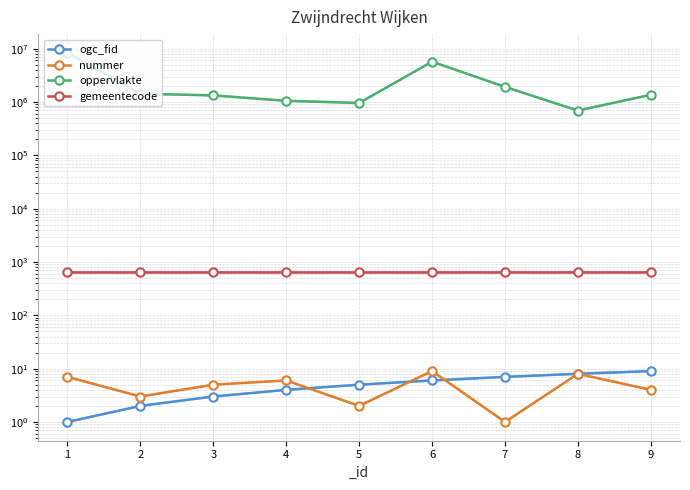

Is the value of oppervlakte at 7 greater than the value of gemeentecode at 2?

Yes